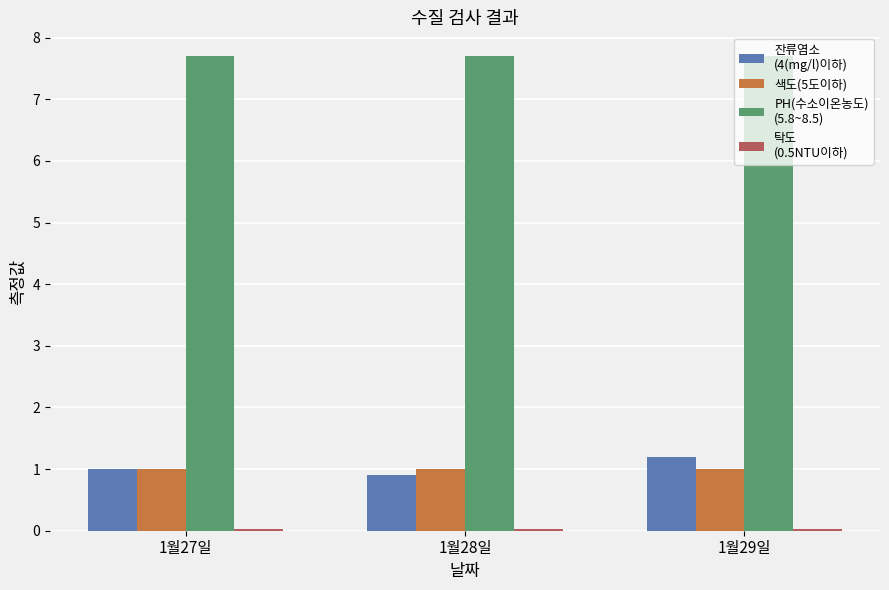

What is the maximum value shown in the chart?

7.7